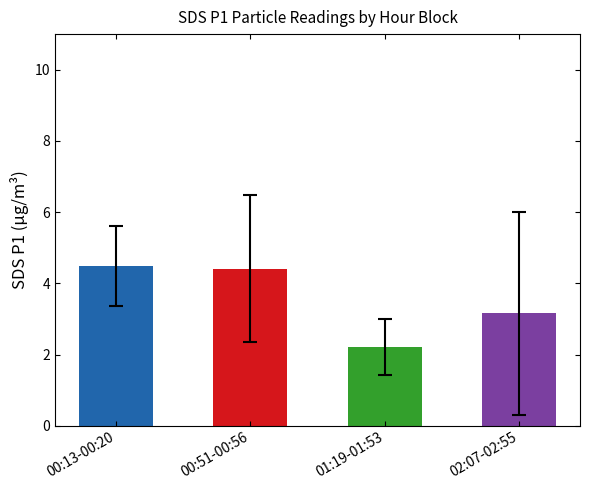

Does the chart contain stacked bars?

No